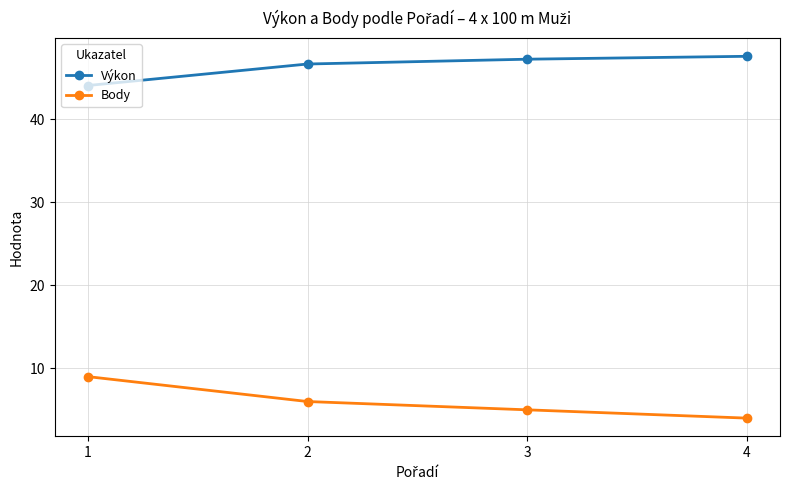

Which category has the lowest value across all series?

4